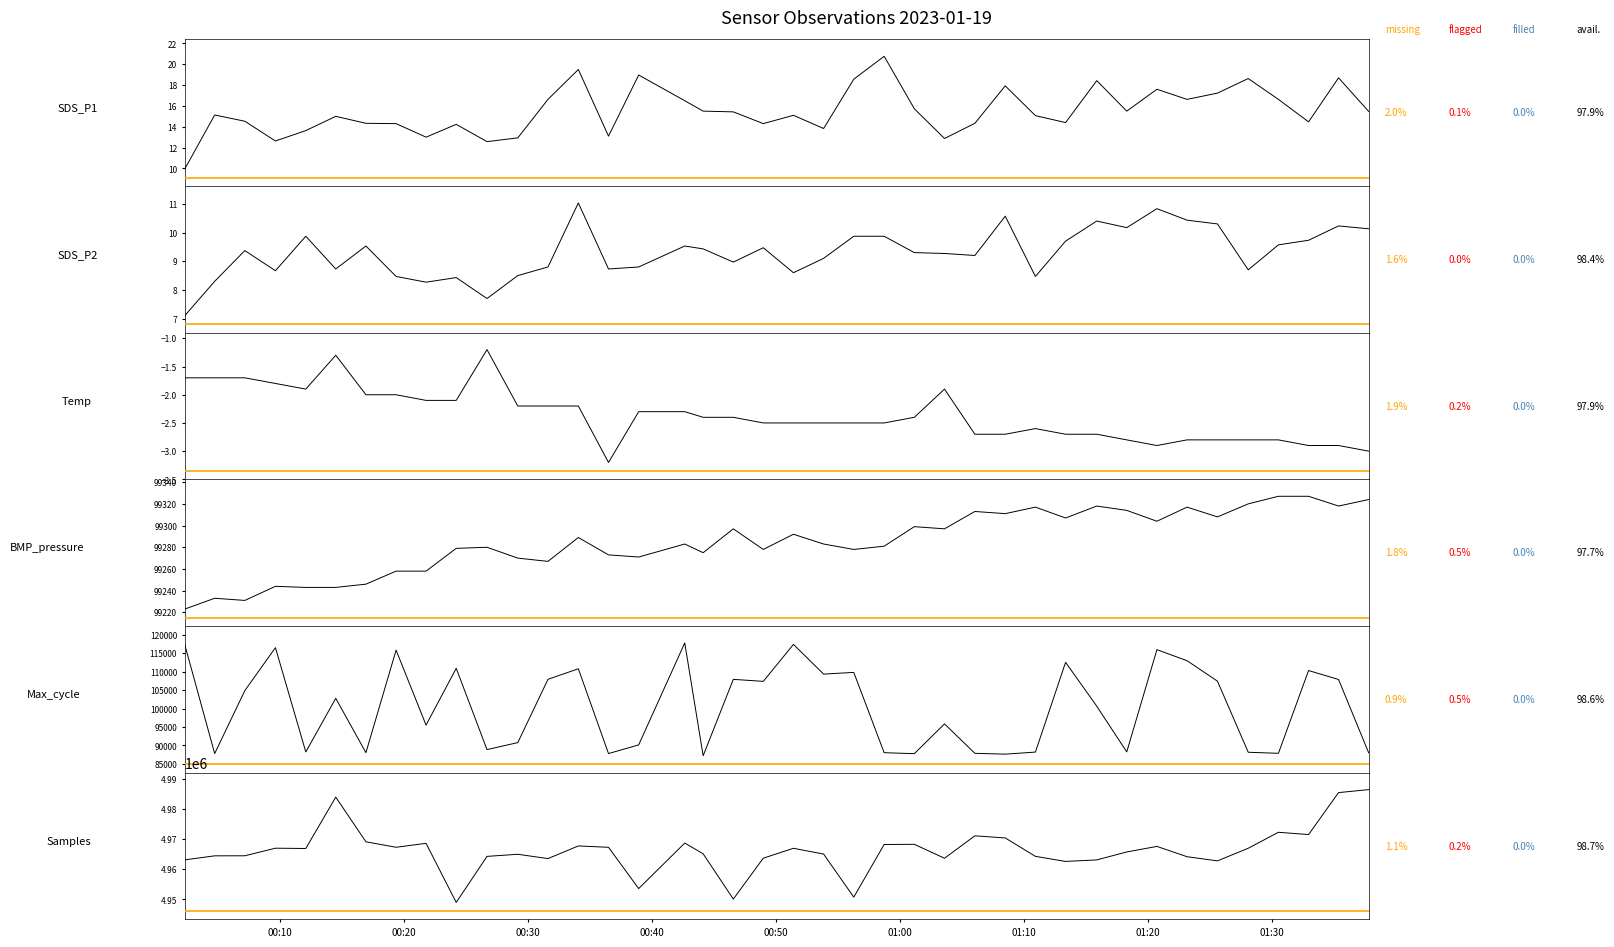

What is the difference between the second highest and second lowest values in the Max_cycle series?

29767.0